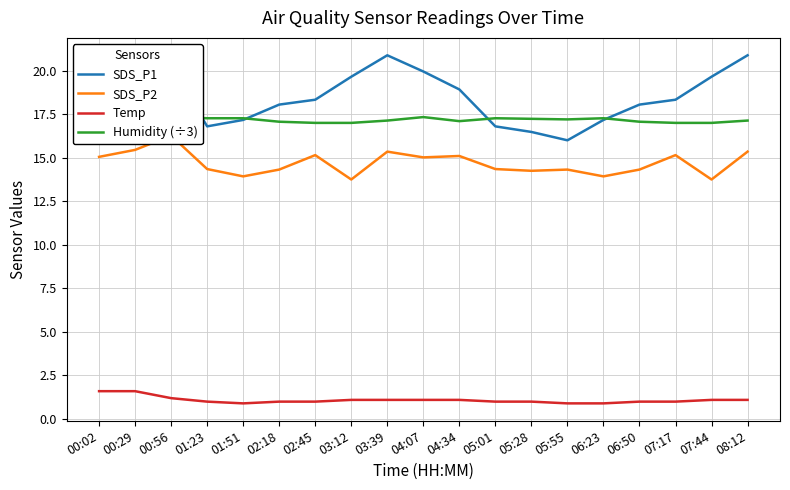

Reading left to right, extract all data points from this chart.

SDS_P1: 16.8	18.7	20.2	16.8	17.2	18.1	18.3	19.6	20.9	19.9	18.9	16.8	16.5	16.0	17.2	18.1	18.3	19.6	20.9
SDS_P2: 15.1	15.4	16.3	14.3	13.9	14.3	15.2	13.8	15.3	15.0	15.1	14.3	14.2	14.3	13.9	14.3	15.2	13.8	15.3
Temp: 1.6	1.6	1.2	1.0	0.9	1.0	1.0	1.1	1.1	1.1	1.1	1.0	1.0	0.9	0.9	1.0	1.0	1.1	1.1
Humidity (÷3): 16.5	16.8	17.3	17.3	17.3	17.1	17.0	17.0	17.1	17.3	17.1	17.3	17.2	17.2	17.3	17.1	17.0	17.0	17.1